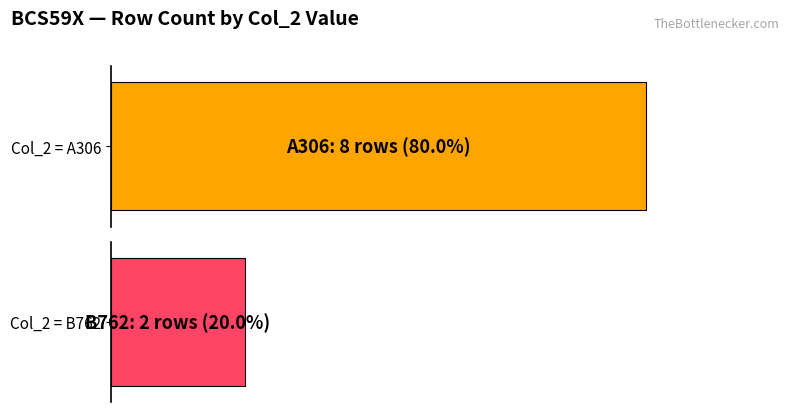

How many distinct data groups are displayed?

2